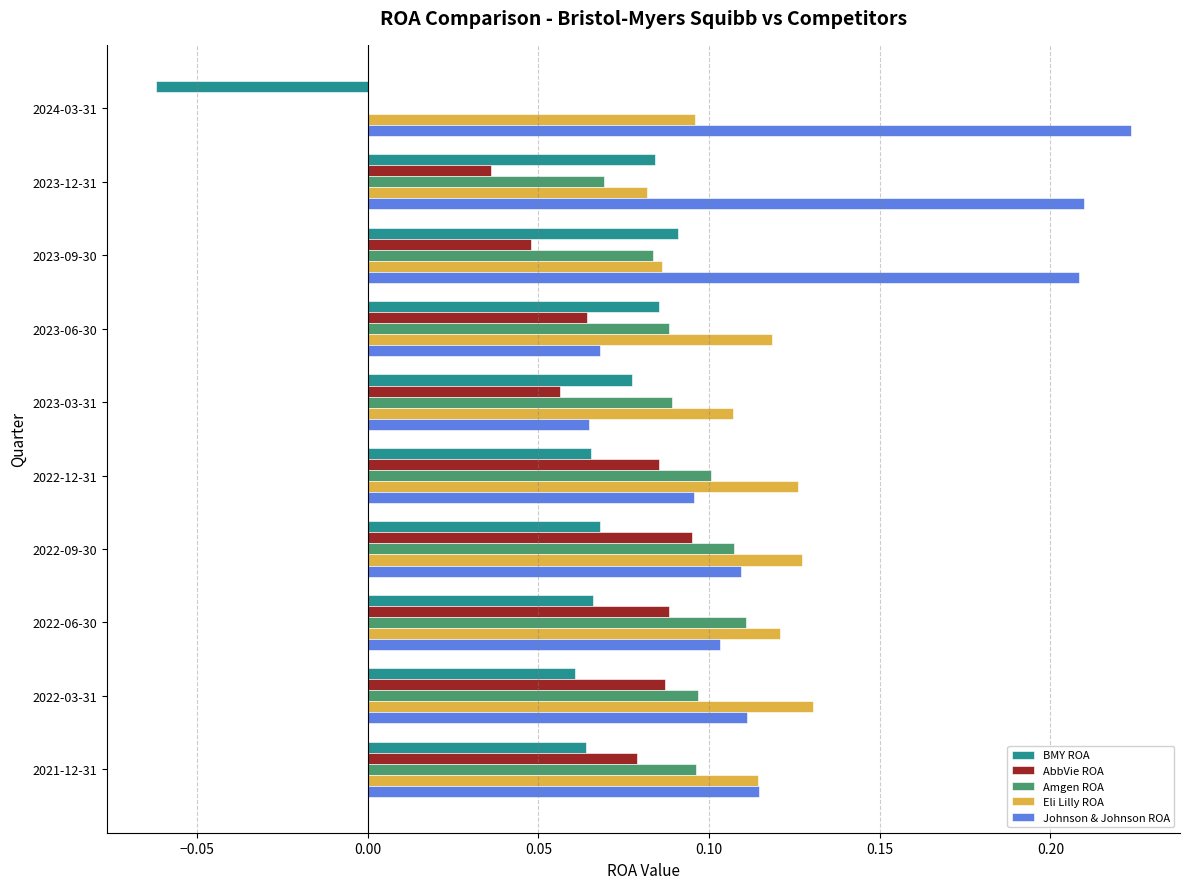

The Eli Lilly ROA series shows 0.1 at 2023-09-30. True or false?

True